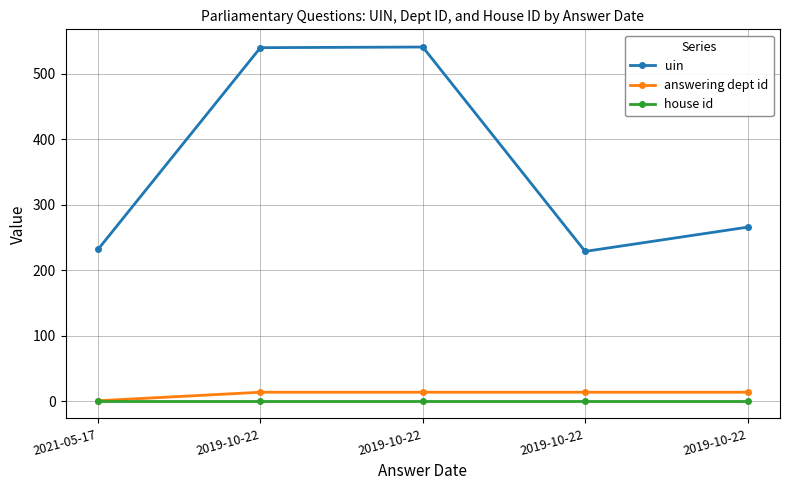

What is the difference between the maximum and minimum values in the uin series?

312